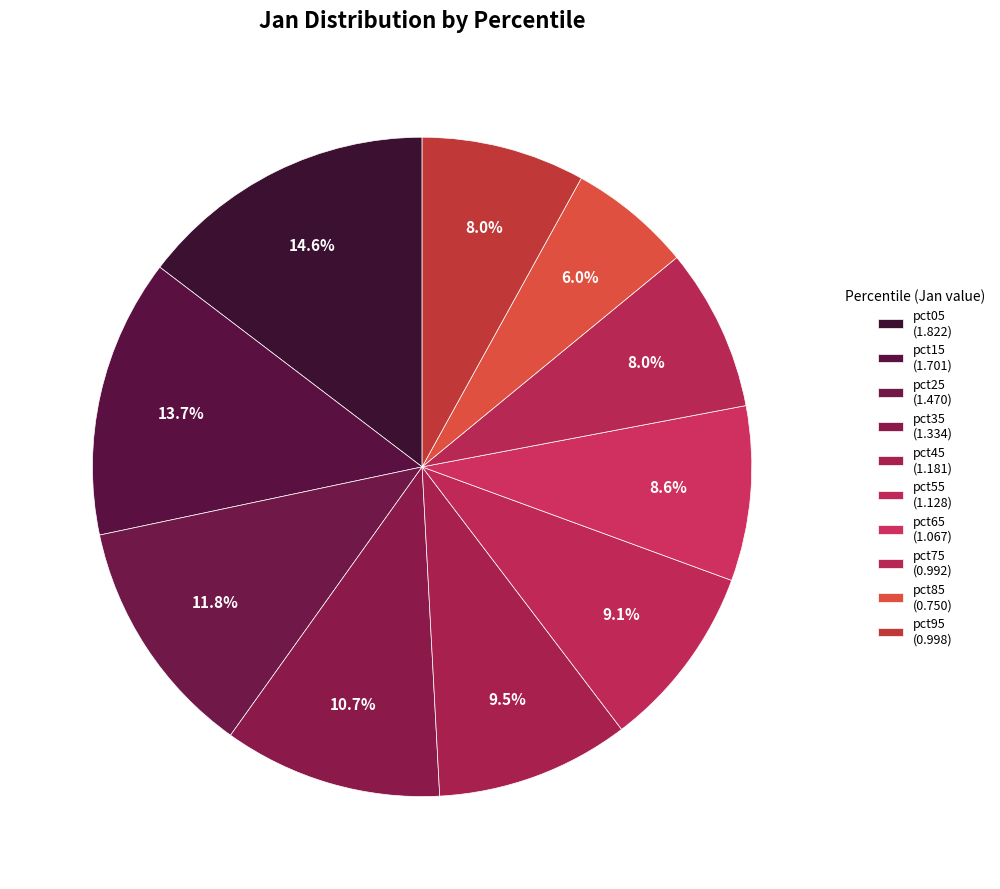

Which slice is the smallest?

pct85